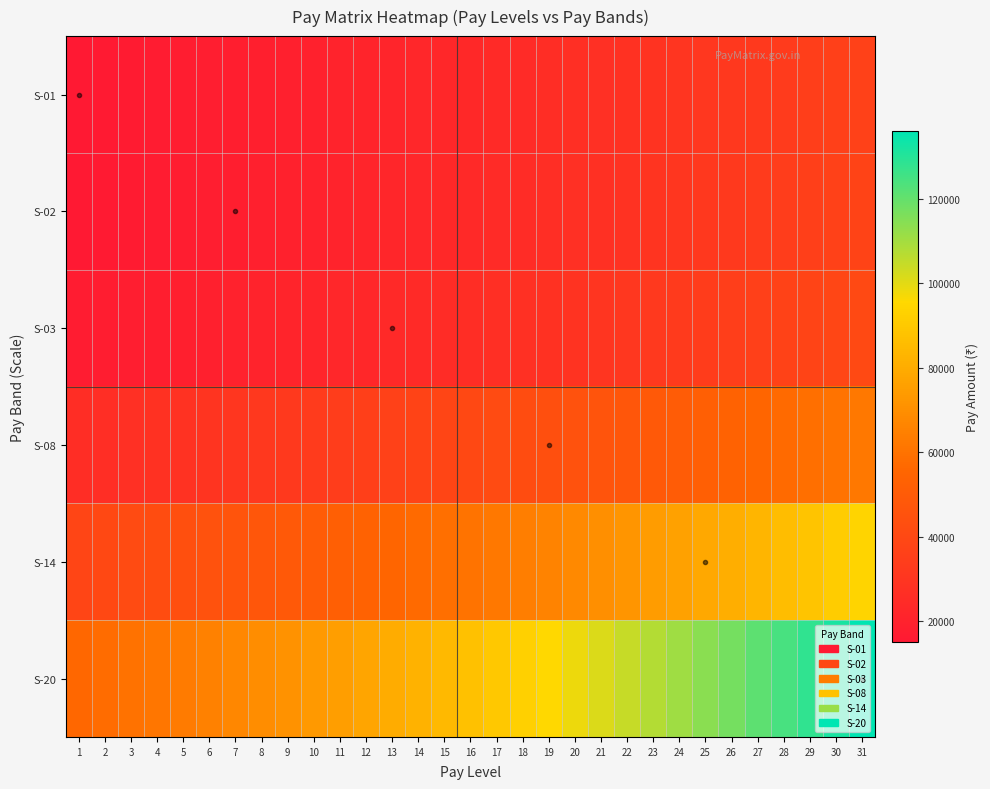

How many data points does each series have?

31